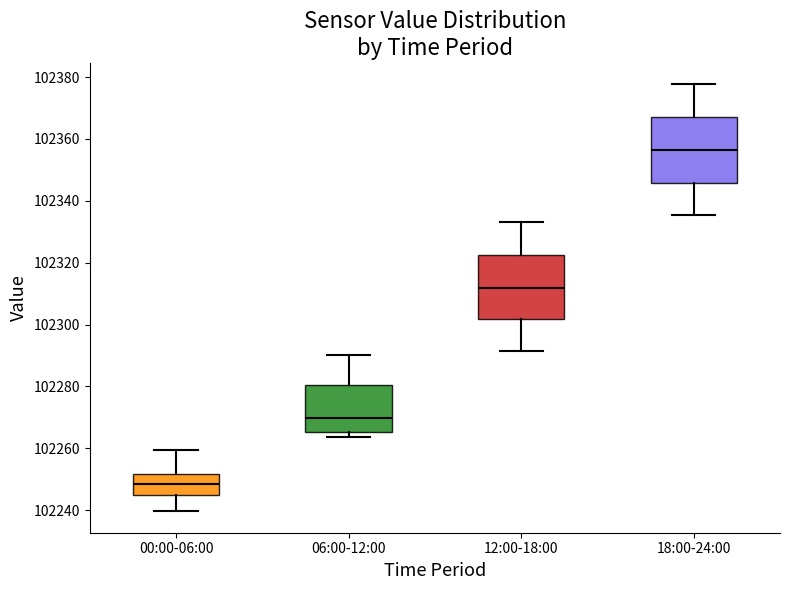

Reading left to right, transcribe this box plot: for each box, give where its median line is, the range the box spans, and where its two whiskers end, as read against the y-axis. The values are not printed on the chart, so give them approximately, as read against the axis.

00:00-06:00: median 102248, box 102246 to 102252, whiskers 102240 to 102260
06:00-12:00: median 102270, box 102266 to 102280, whiskers 102264 to 102290
12:00-18:00: median 102312, box 102302 to 102322, whiskers 102292 to 102334
18:00-24:00: median 102356, box 102346 to 102368, whiskers 102336 to 102378